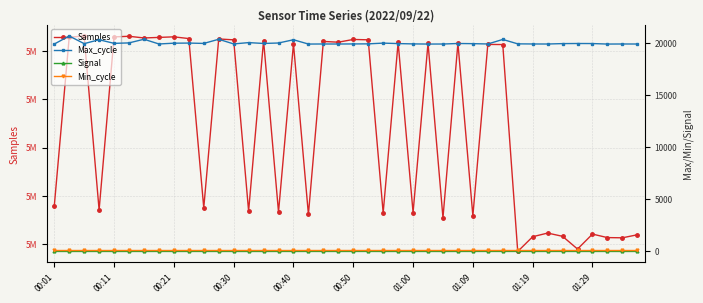

What is the lowest value of the Samples series?

5009211